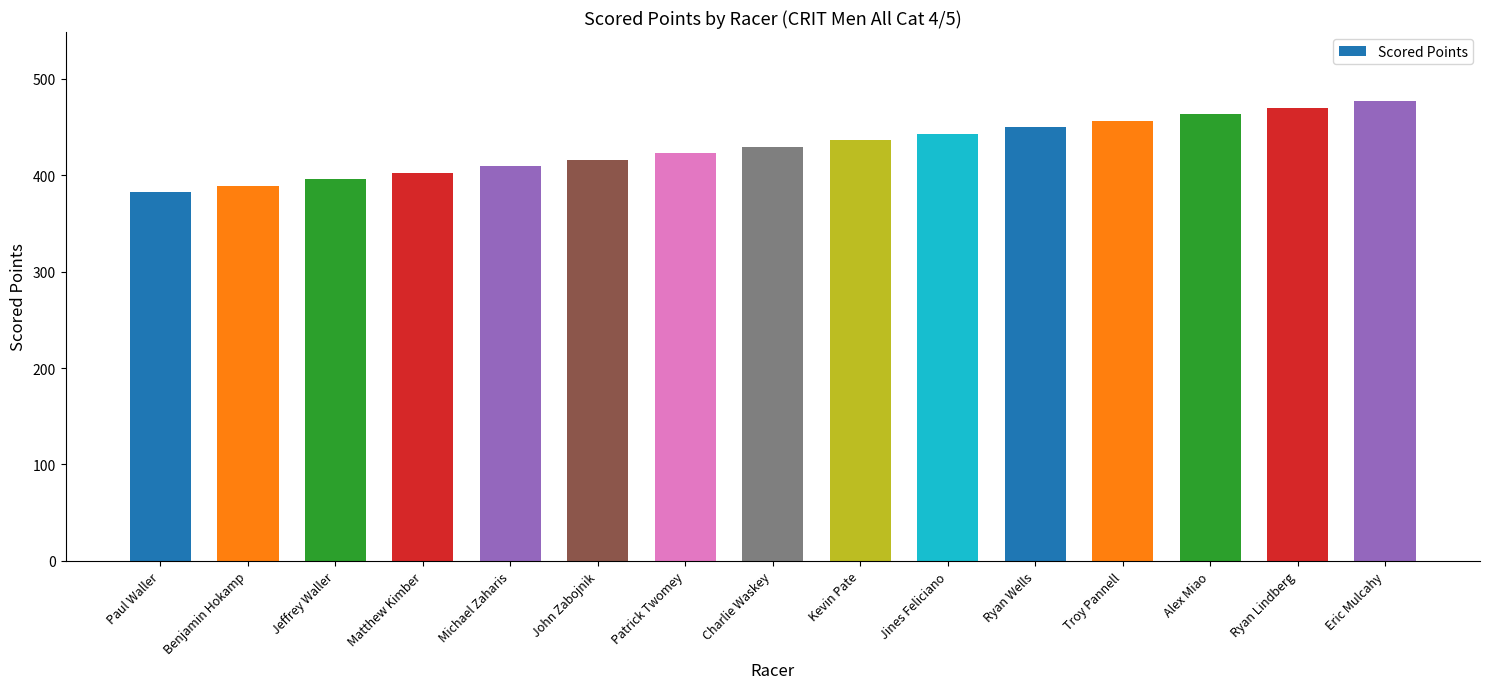

The chart shows a value of 443.2 at Jines Feliciano. True or false?

True